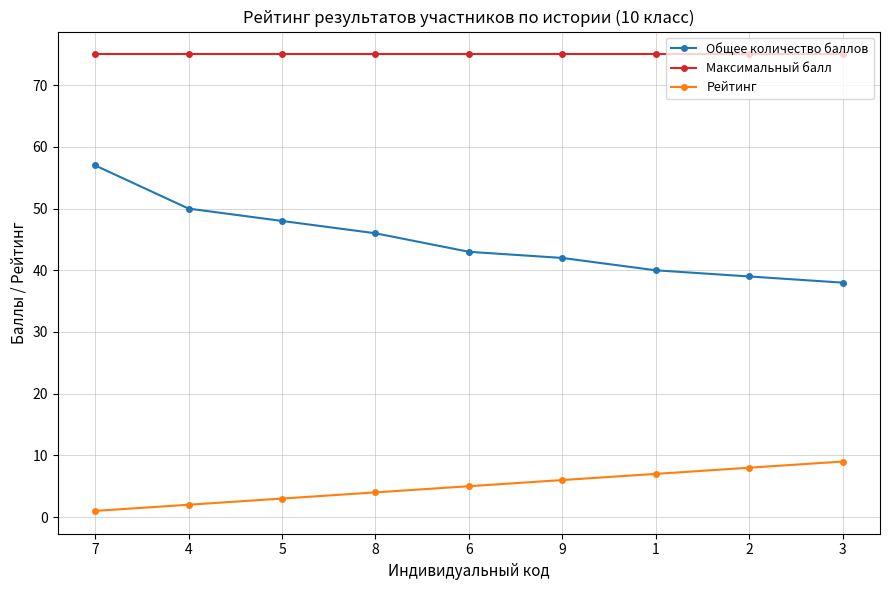

How many values in the Рейтинг series are below 5?

4